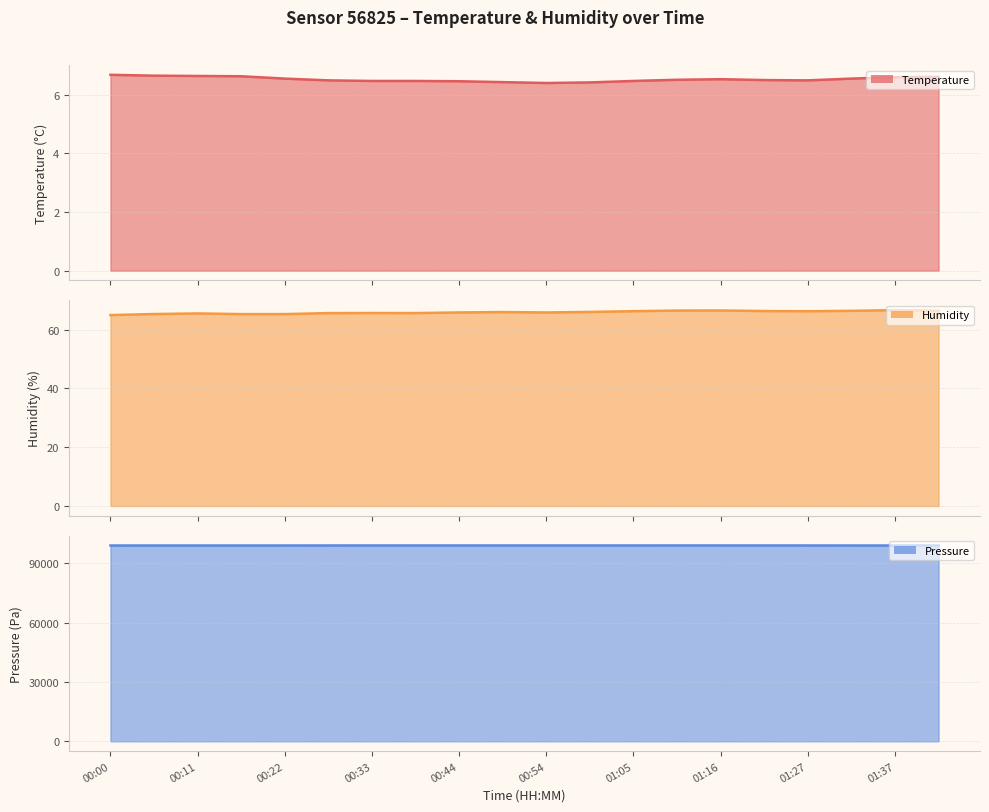

Which category has the lowest value in the temperature series?

00:54